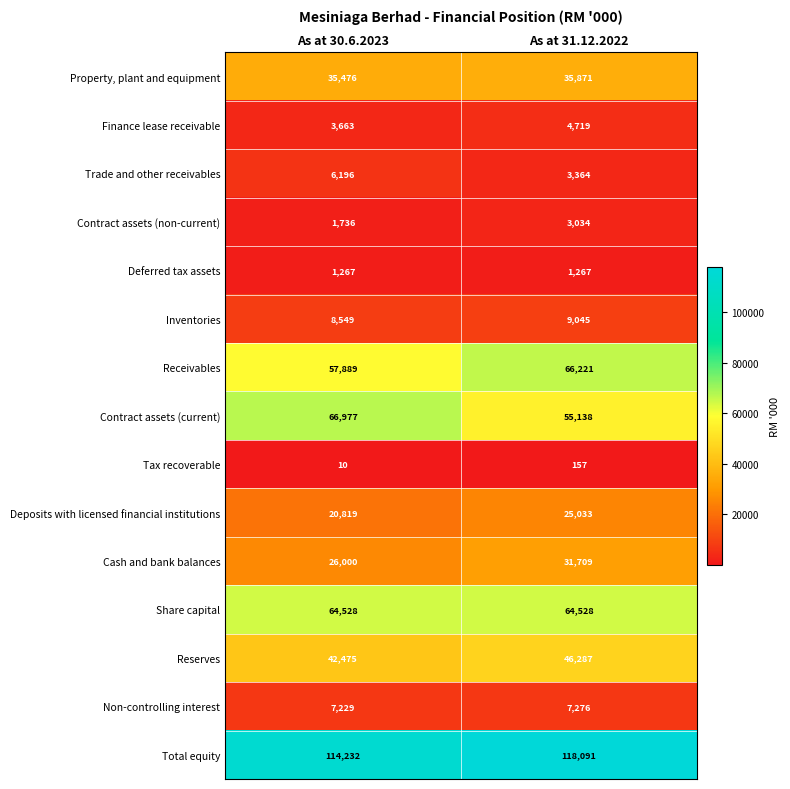

True or false: Contract assets (non-current) has a value of 1736 at As at 30.6.2023.

True